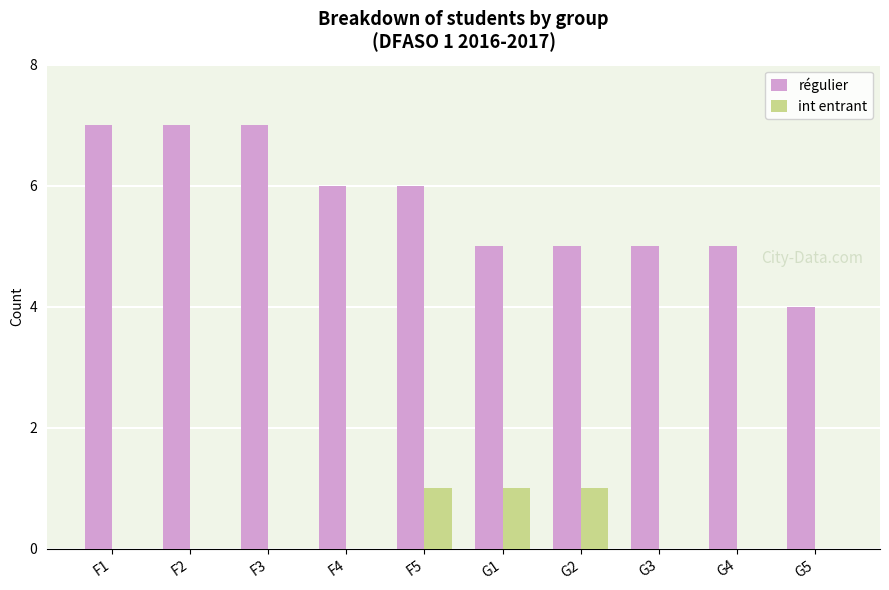

How many groups of bars are there?

10